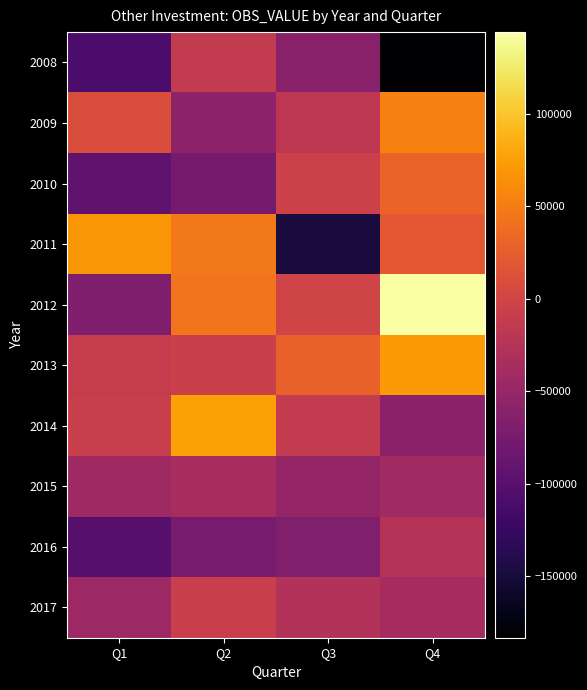

How many categories are shown in the chart?

4